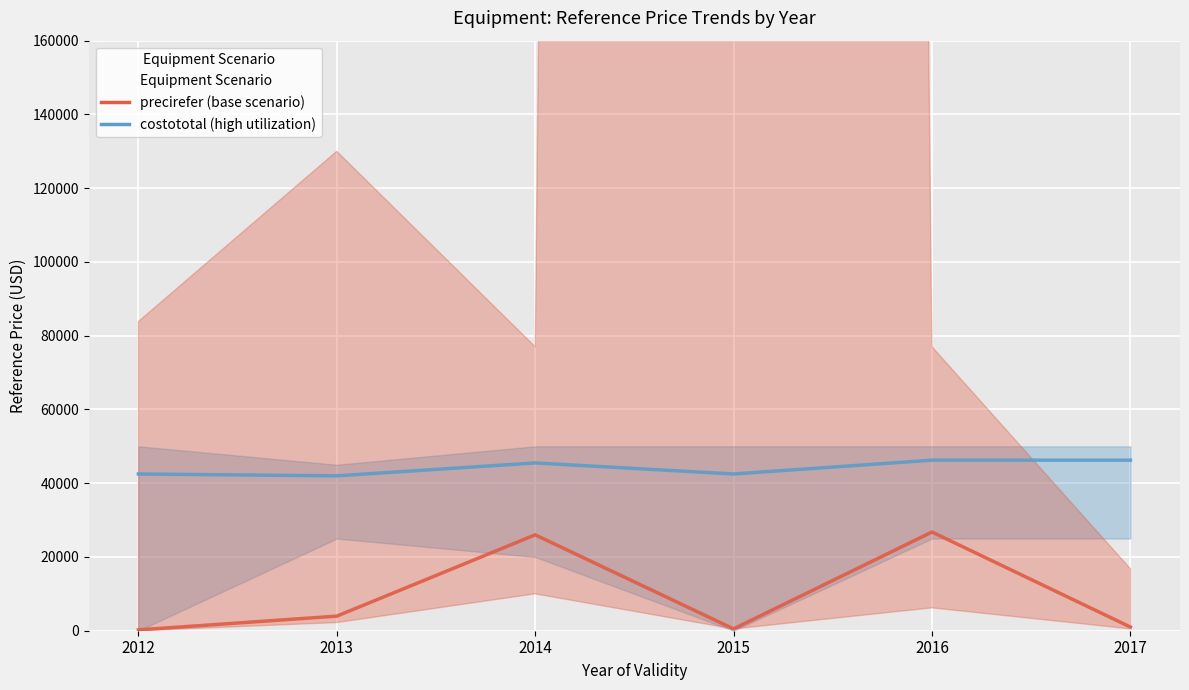

What is the total value across all series at 2012?

42727.5